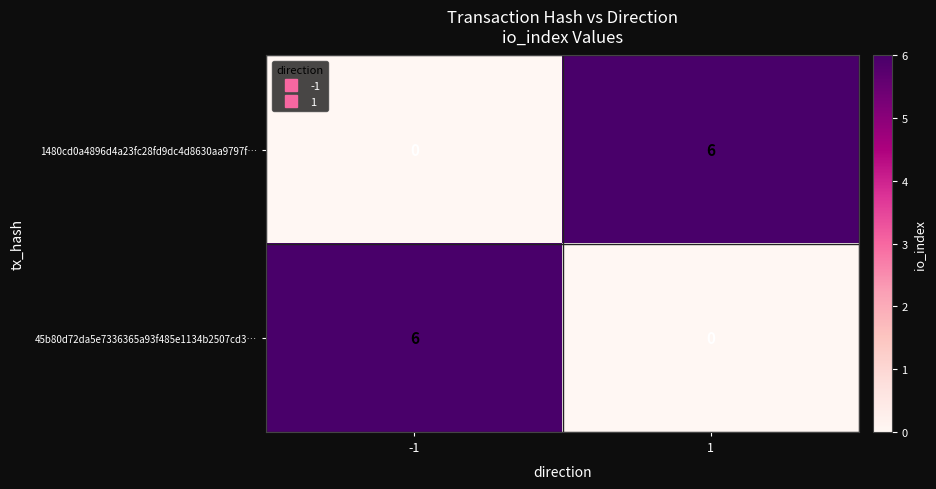

What is the difference between the 45b80d72da5e7336365a93f485e1134b2507cd3… values at 1 and -1?

6